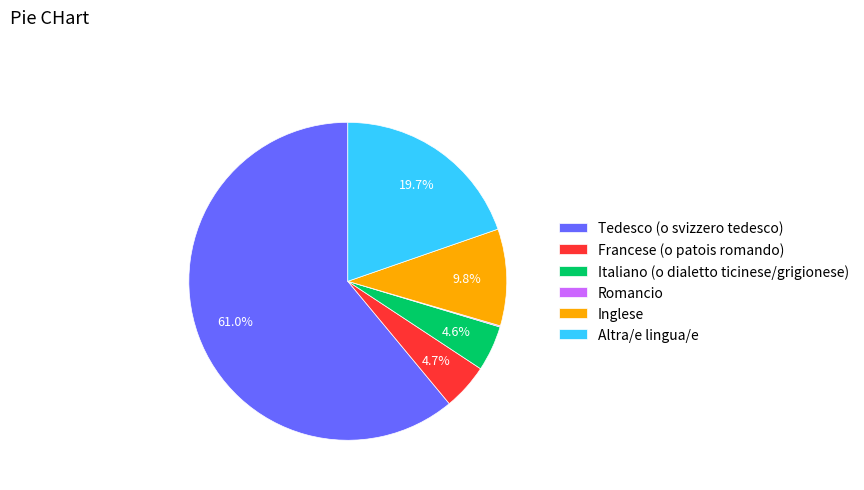

What portion of the pie excludes Italiano (o dialetto ticinese/grigionese)?

95.4%